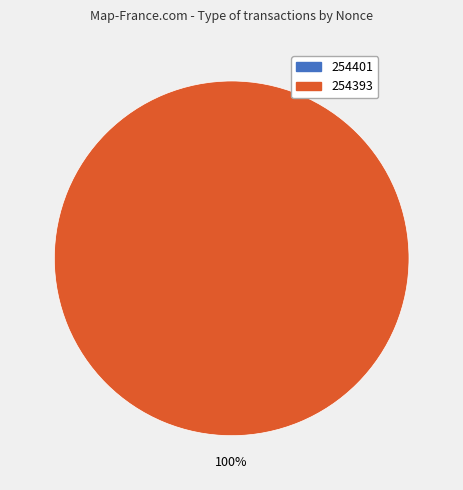

What percentage do 254401 and 254393 together represent?

100.0%